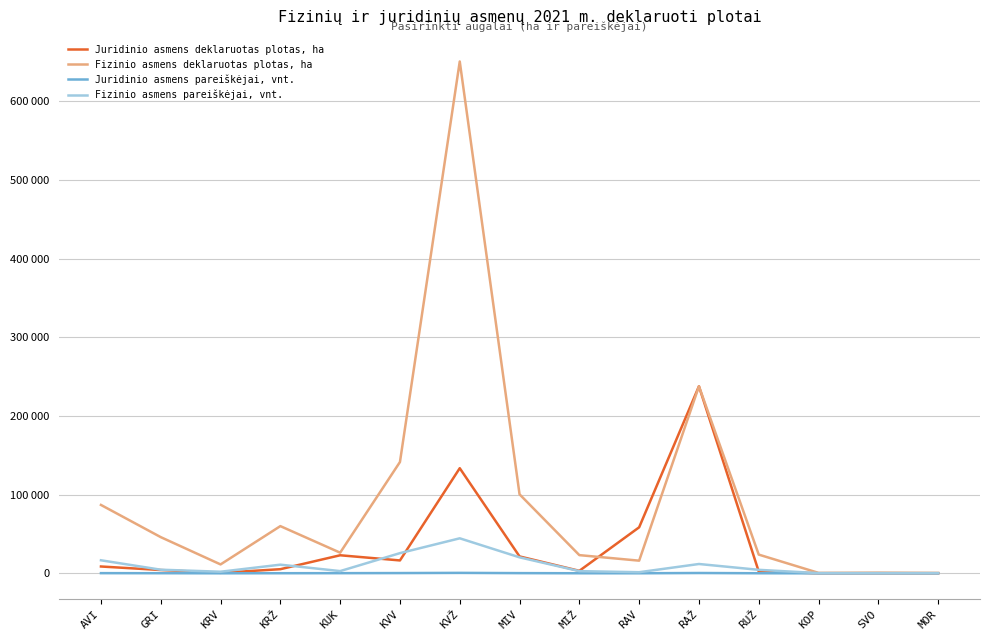

What are all the series names shown in the legend?

Juridinio asmens deklaruotas plotas, ha, Fizinio asmens deklaruotas plotas, ha, Juridinio asmens pareiškėjai, vnt., Fizinio asmens pareiškėjai, vnt.